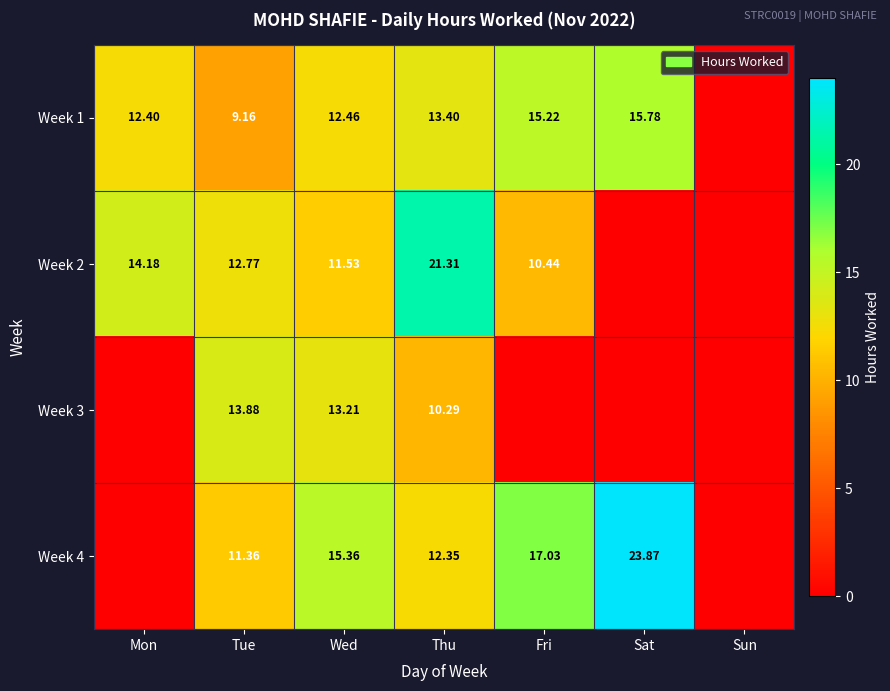

Is the value of Week 4 at Thu greater than the value of Week 1 at Mon?

No